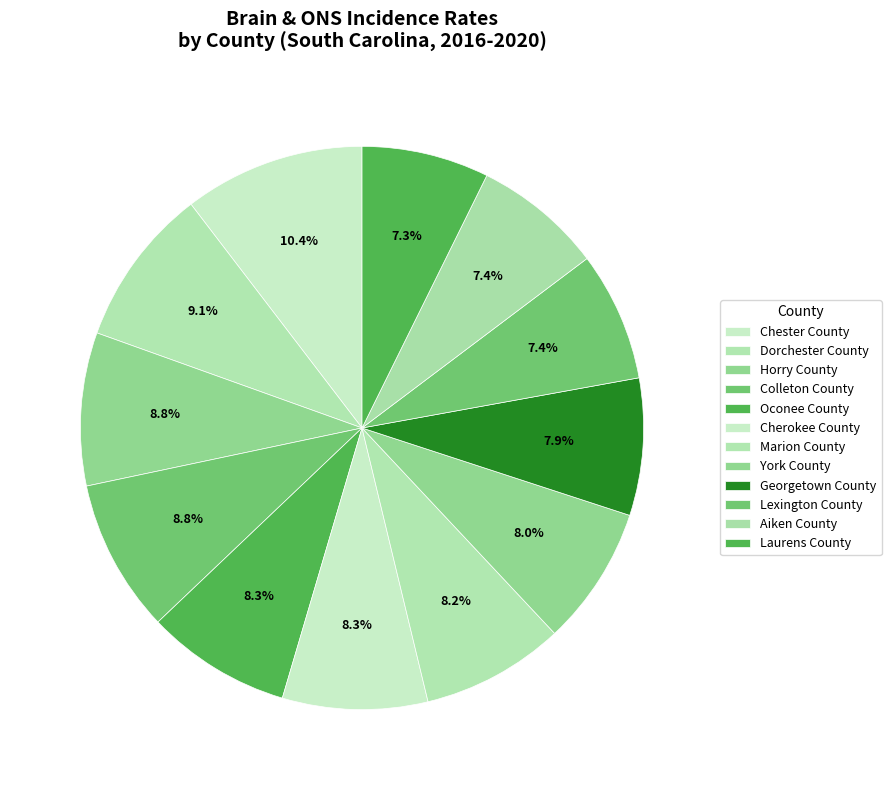

How many segments does this pie chart have?

12